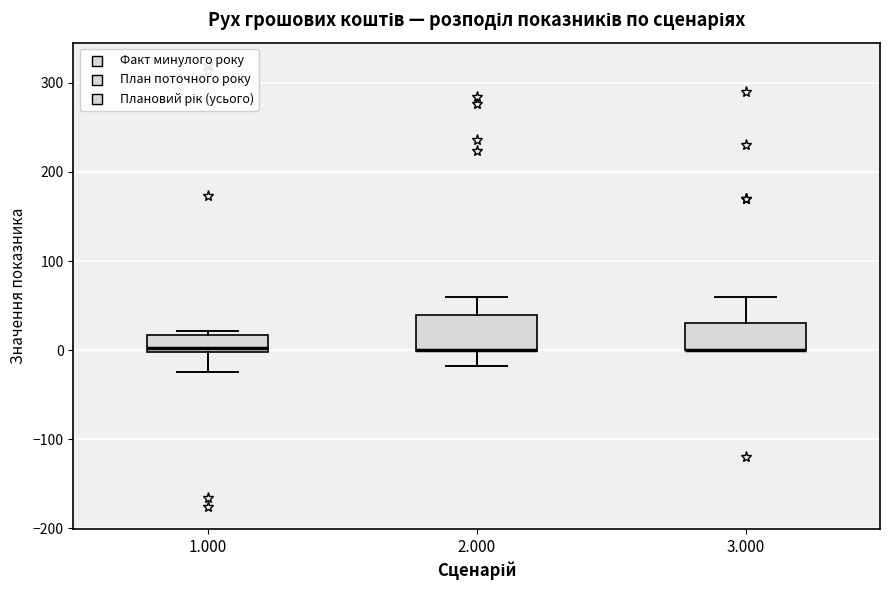

Reading left to right, read every box against the y-axis: the position of its median line, the range the box covers, and the ends of its whiskers. The values are not printed on the chart, so give them approximately, as read against the axis.

1.000: median 0 (just above the box's lower edge), box 0 to 20, whiskers -20 to 20 (just above the box's upper edge)
2.000: median 0 (drawn on the box's lower edge), box 0 to 40, whiskers -20 to 60
3.000: median 0 (drawn on the box's lower edge), box 0 to 30, whiskers 0 to 60